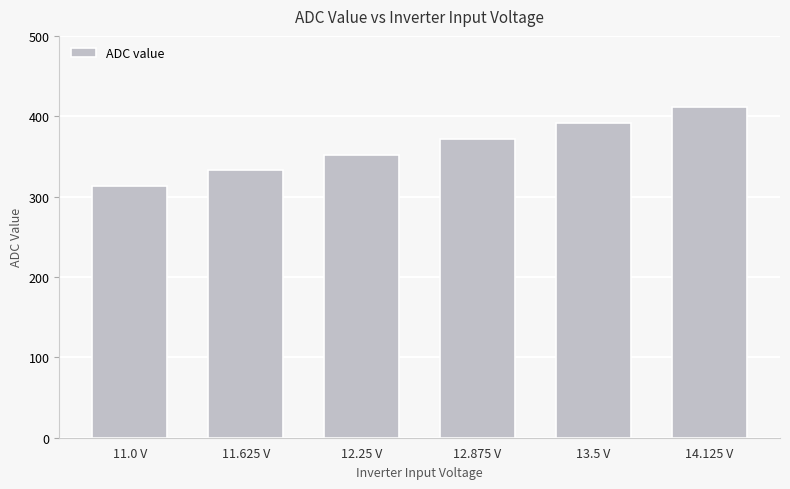

True or false: the data shows 372 at 12.875 V.

True